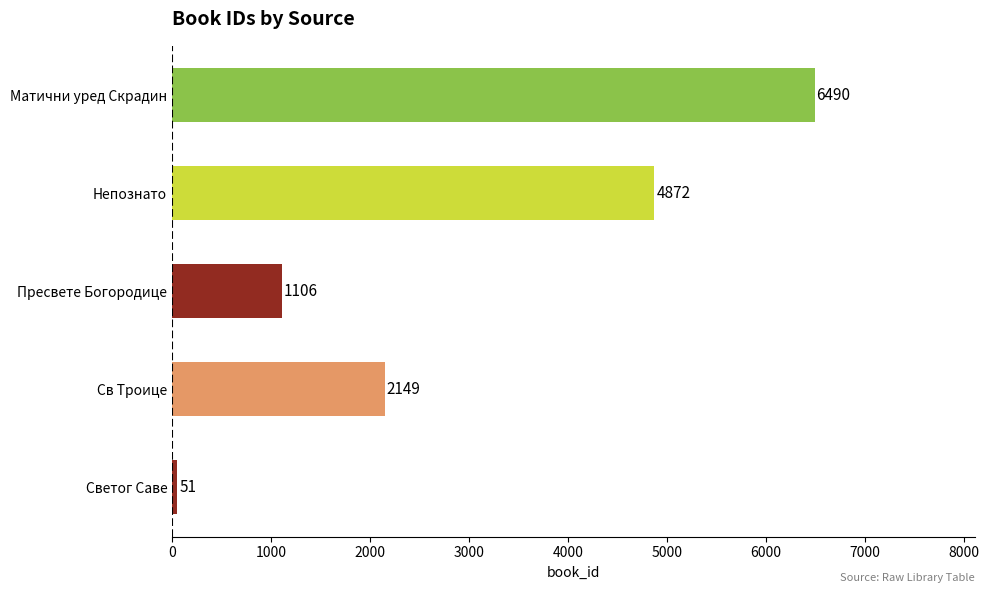

At which category does the chart reach its minimum across all series?

Светог Саве